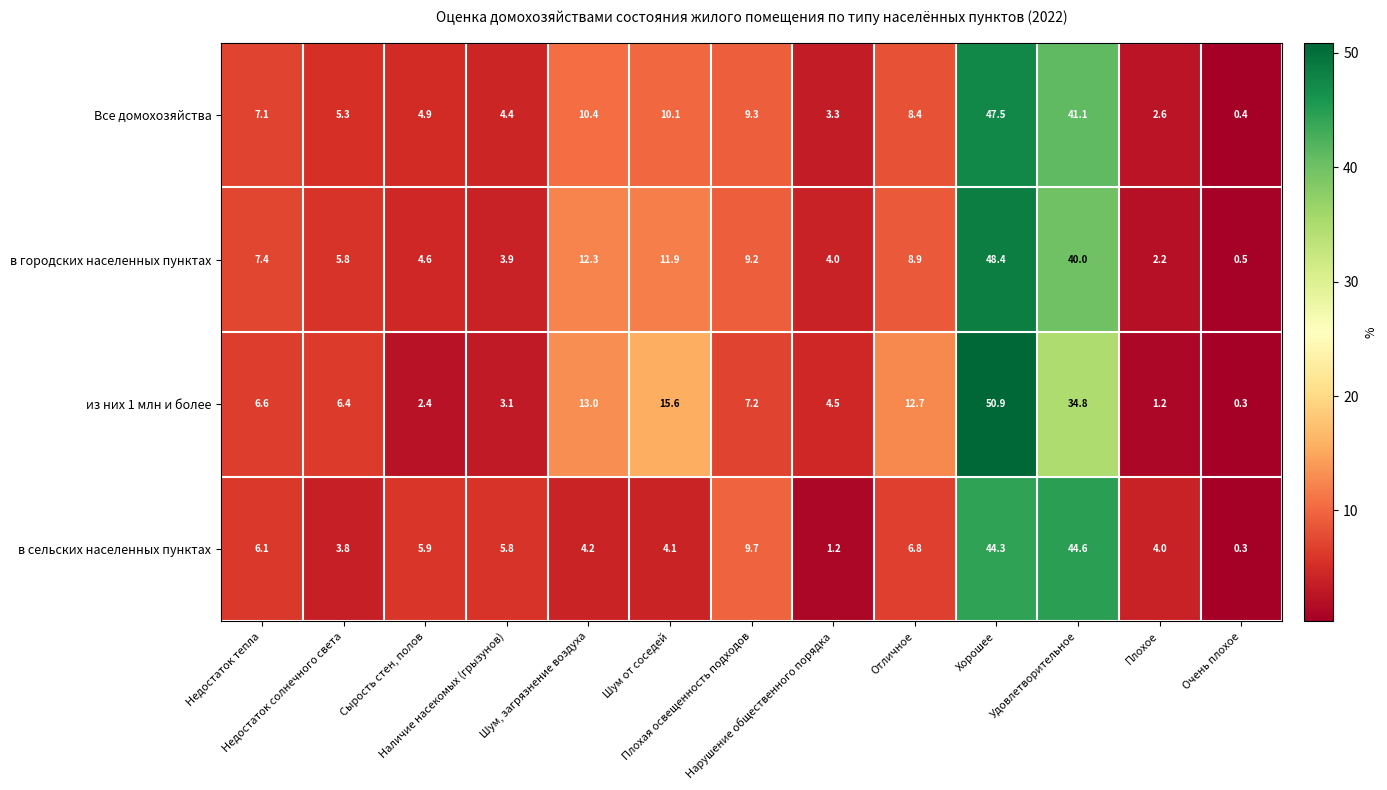

Which category has the lowest value across all series?

Очень плохое